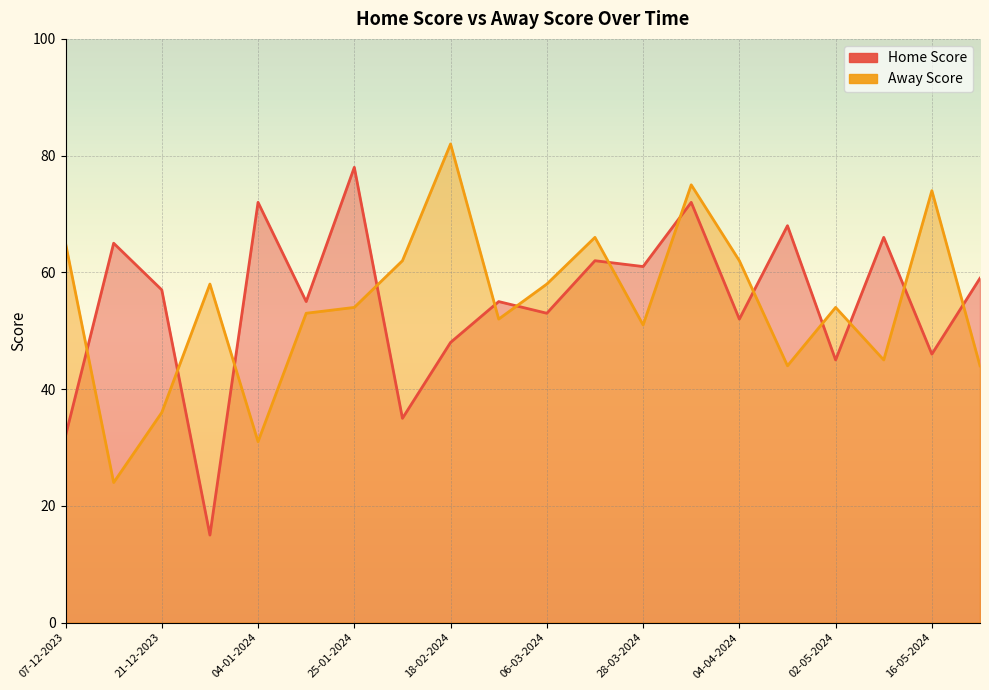

What is the difference between the highest and lowest values at 28-12-2023?

43